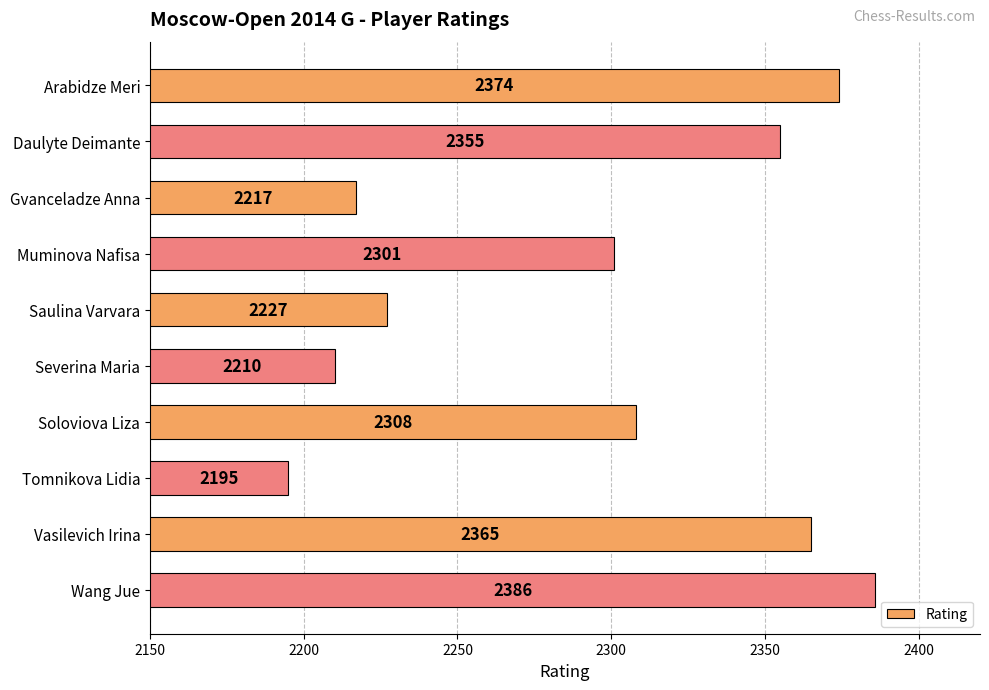

How many series are shown in this chart?

1